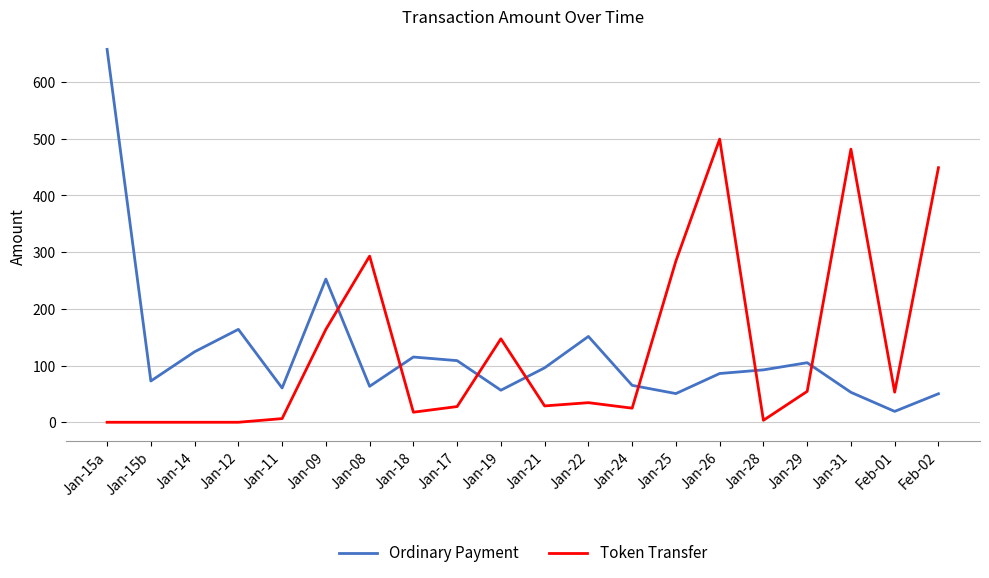

Is this an area chart (filled region under the line)?

No